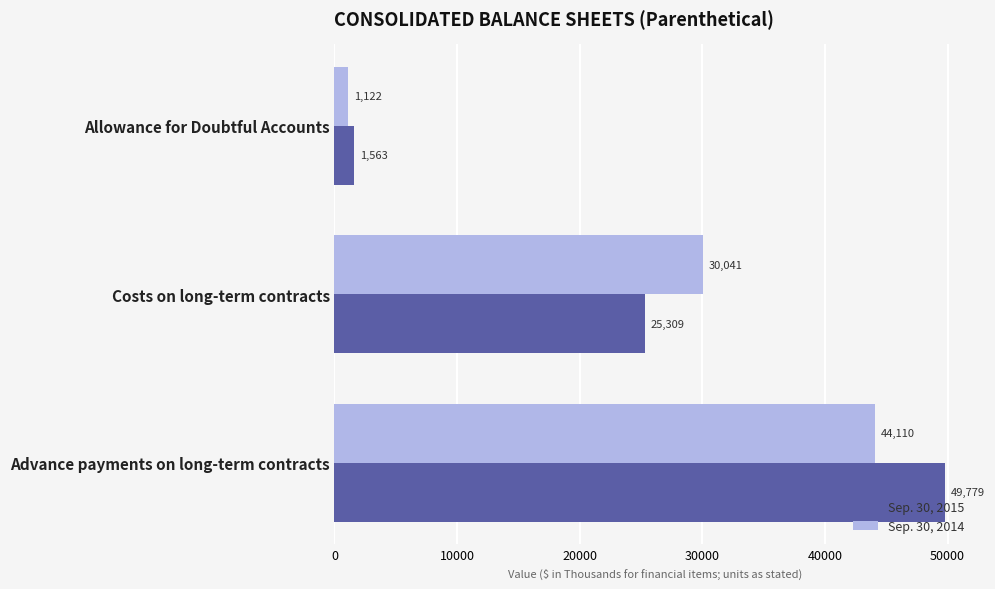

List the series in order of their overall mean, lowest first.

Sep. 30, 2014, Sep. 30, 2015